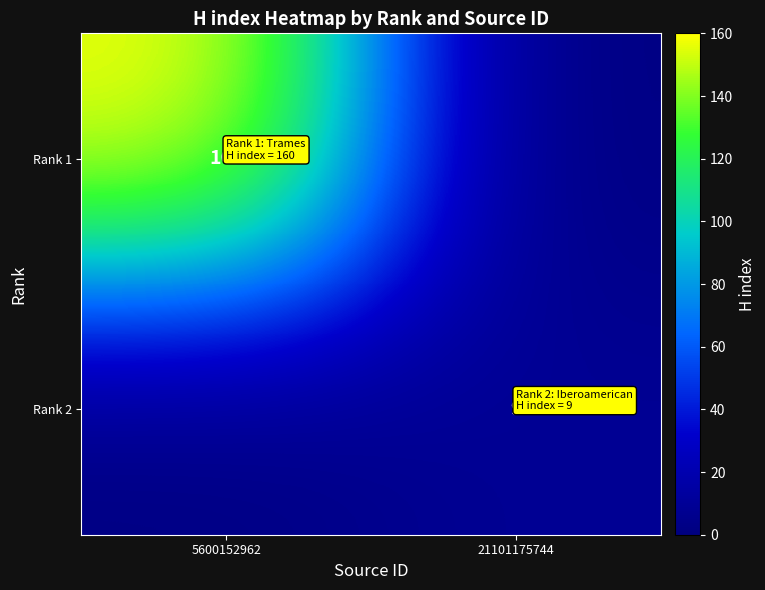

The Rank 2 series shows 6 at 21101175744. True or false?

False